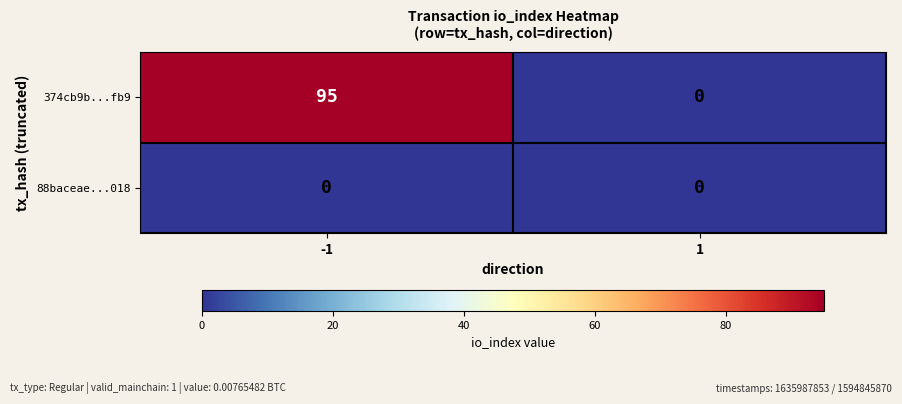

List the labels in order of 374cb9b...fb9 value, largest first.

-1, 1